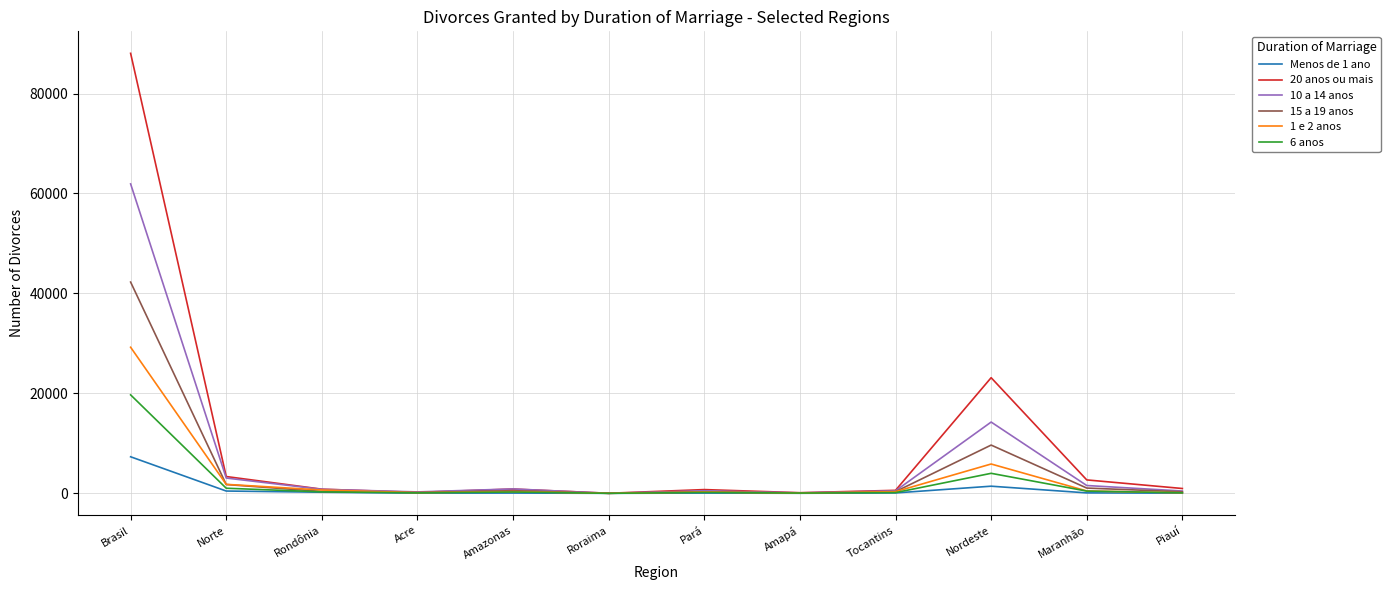

What is the difference between the maximum and minimum values in the 10 a 14 anos series?

61907